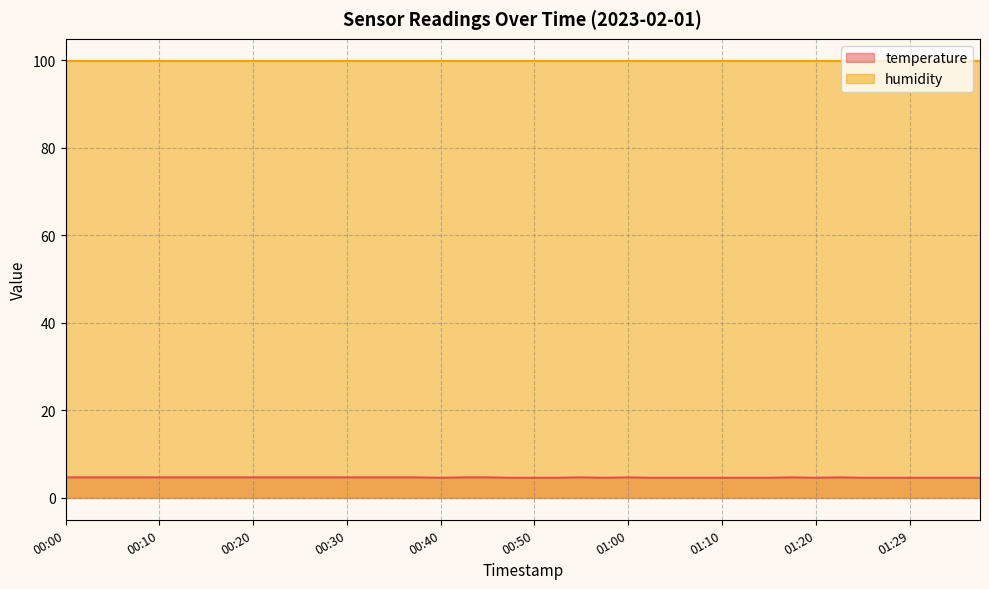

Count the number of data series in this chart.

2